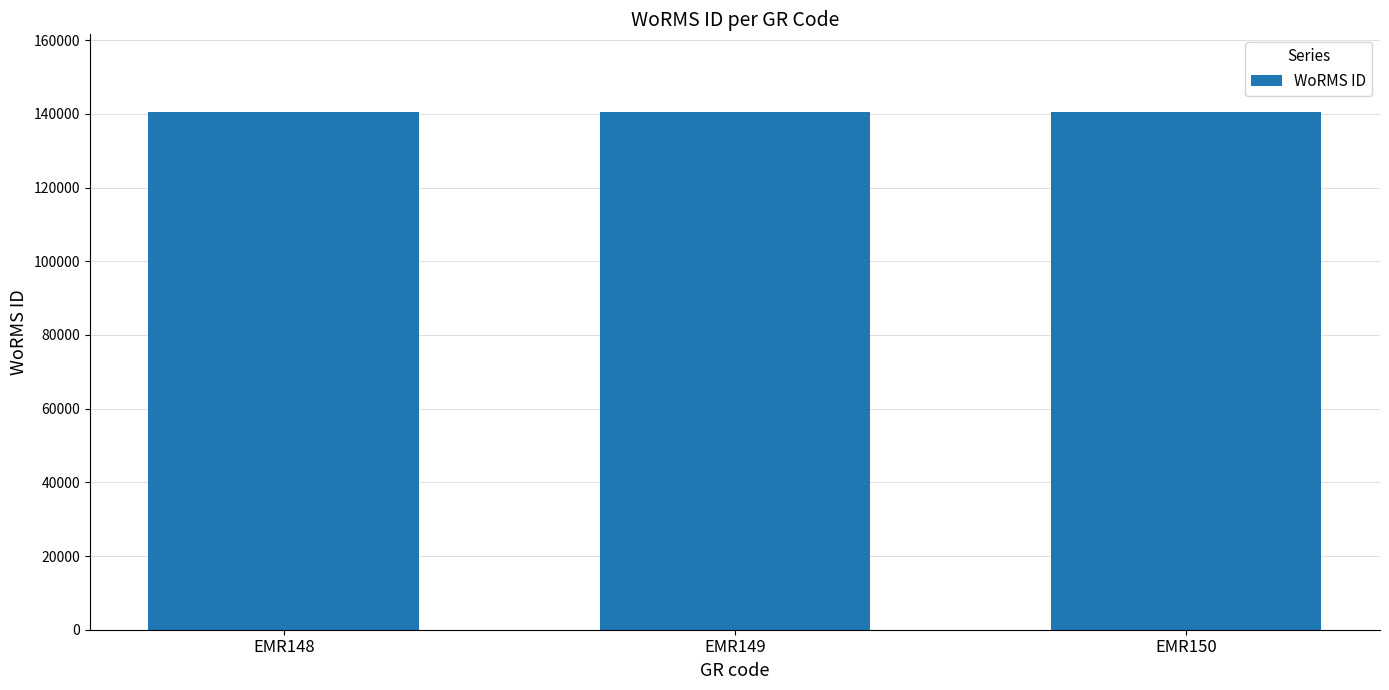

Approximately how many times larger is the value at EMR149 compared to EMR148?

1.0